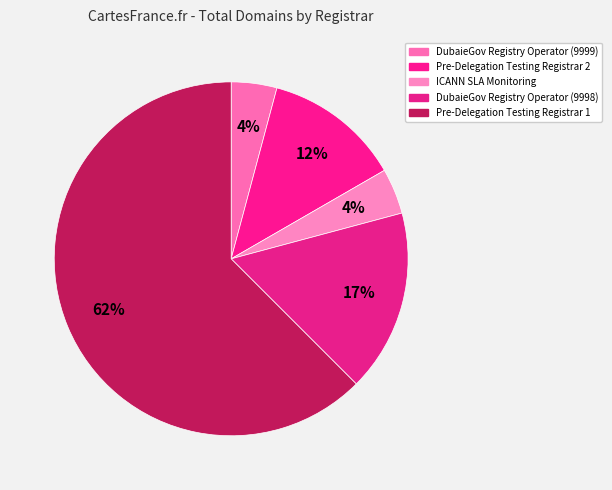

How many slices are in this pie chart?

5